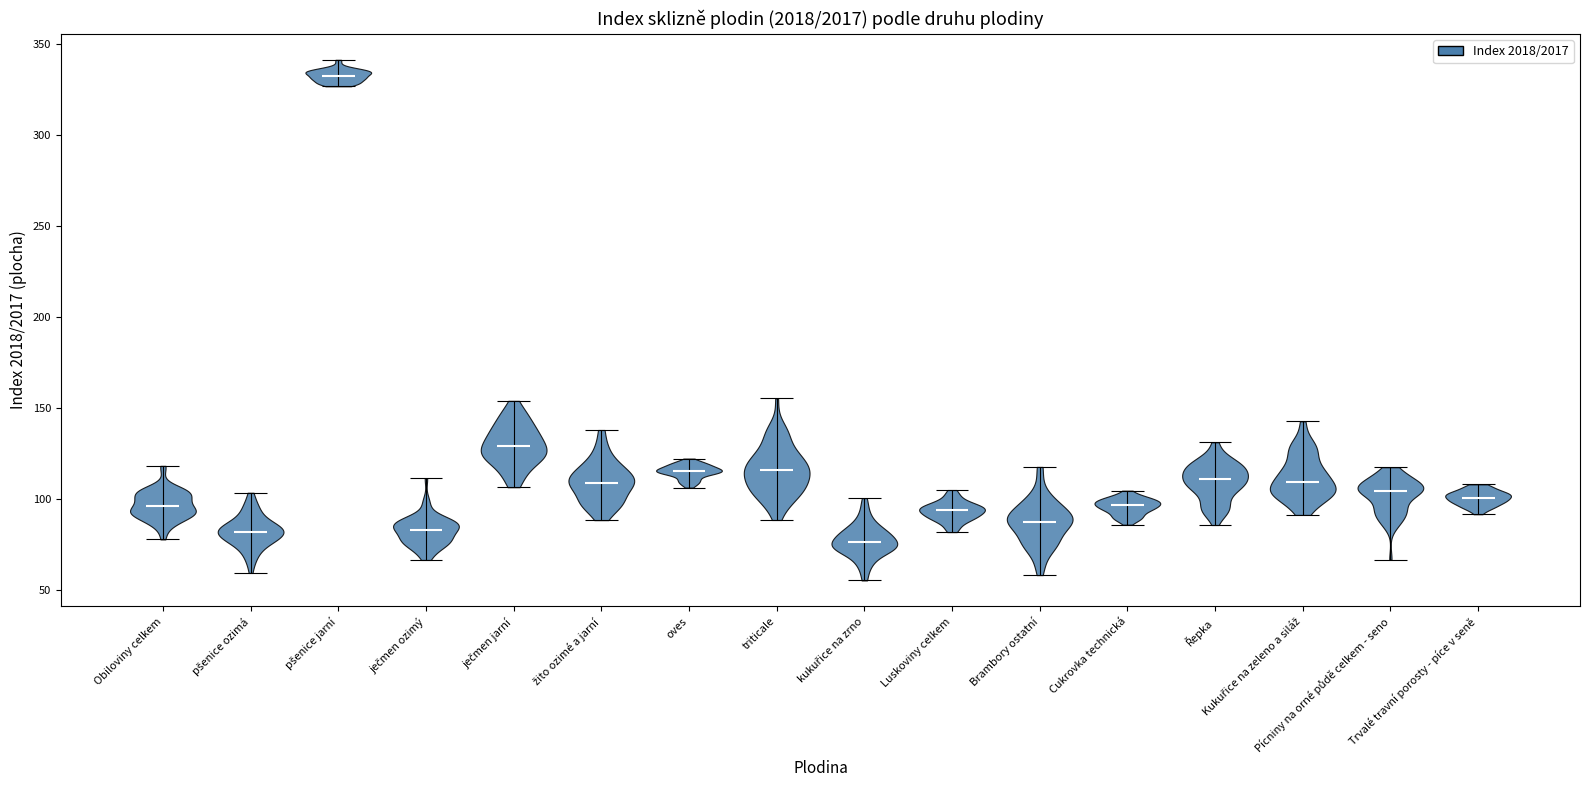

What is the highest point the violin for triticale reaches on the y-axis? The values are not printed on the chart, so give them approximately, as read against the axis.

155